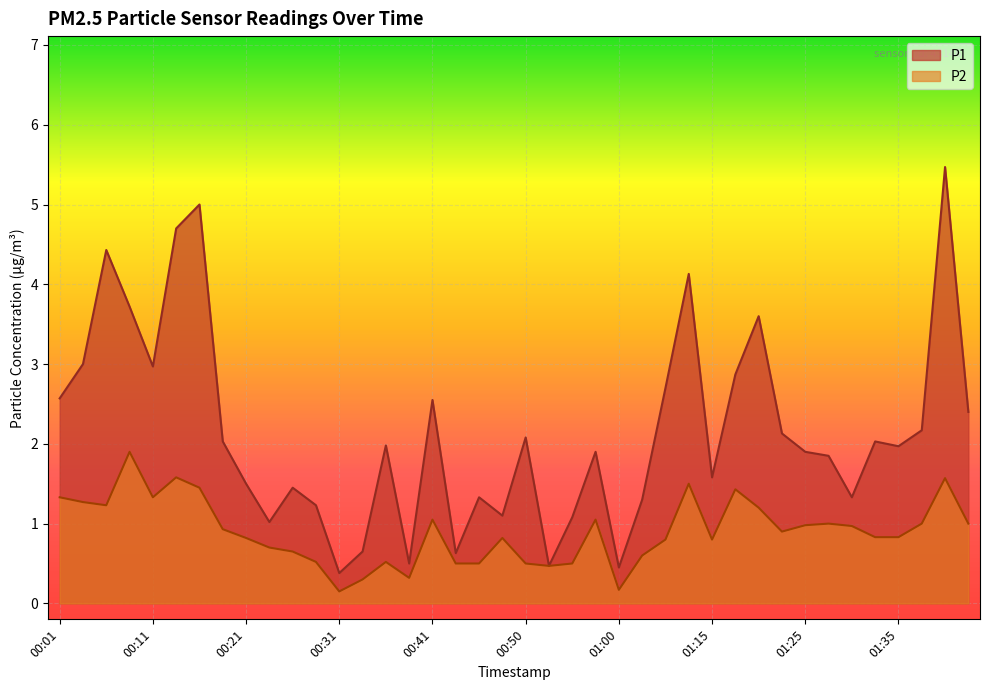

What is the difference between the P2 values at 01:00 and 01:42?

0.8